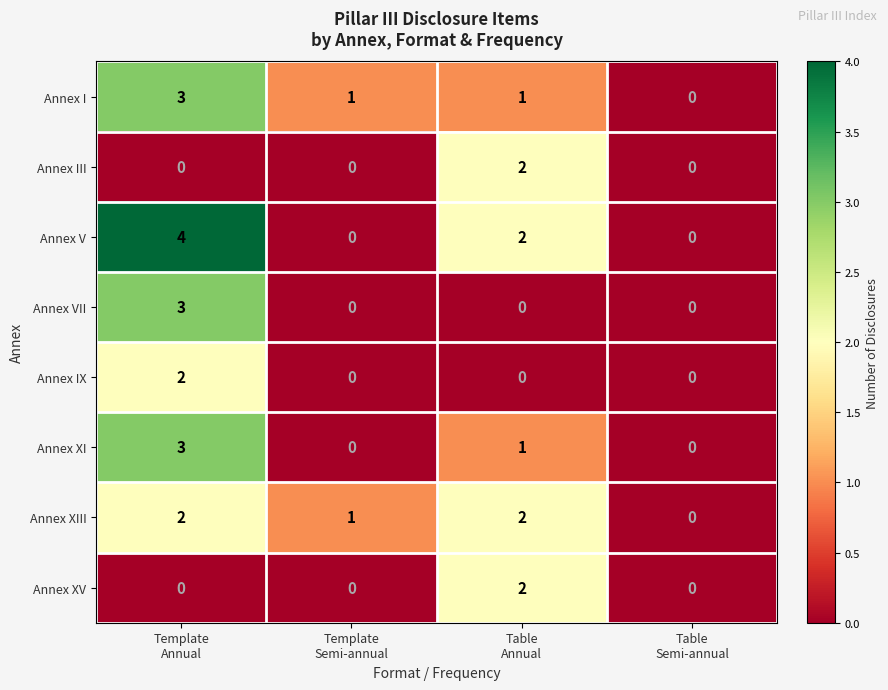

Which series has the largest total across all categories?

Annex V